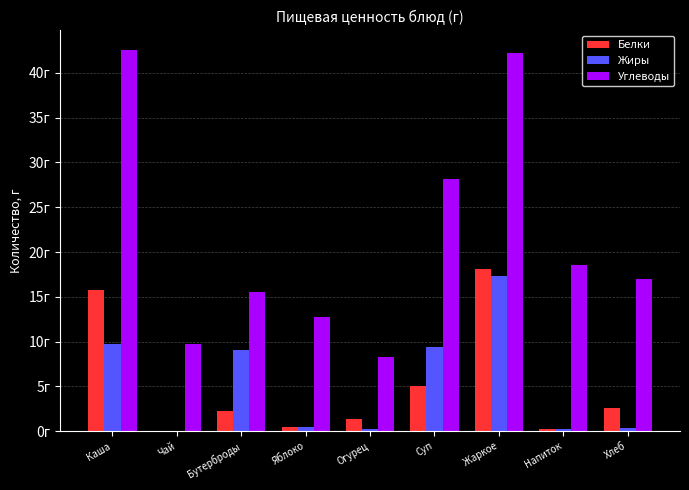

Where does the Белки series first go above 2?

Каша